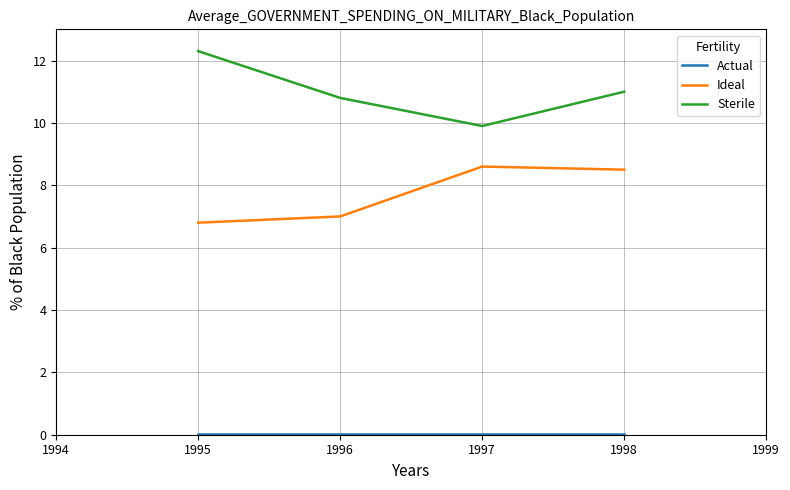

True or false: Sterile has a value of 9.9 at 1997.

True